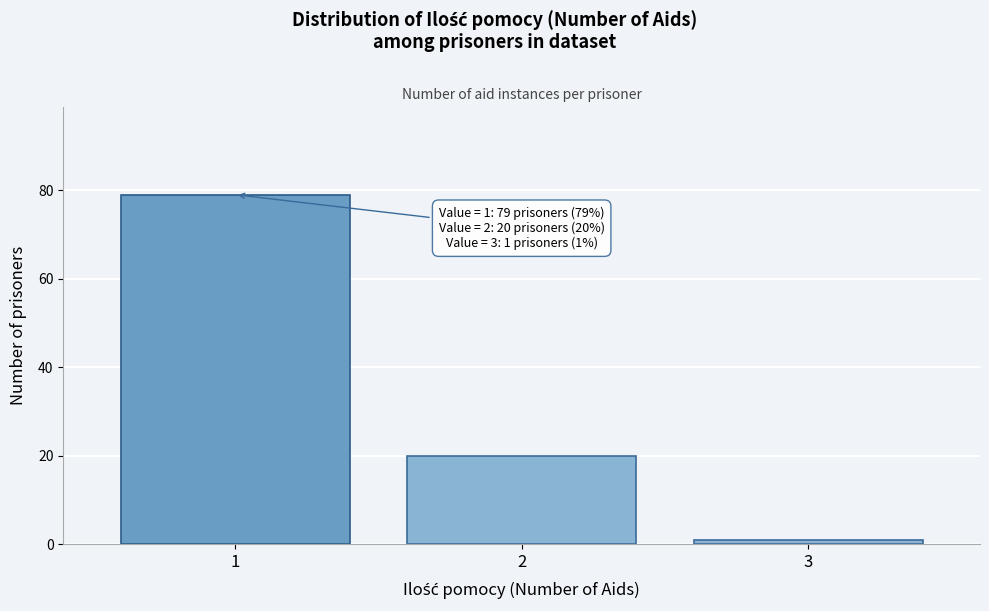

Reading right to left, list all the values displayed in this chart.

1	20	79